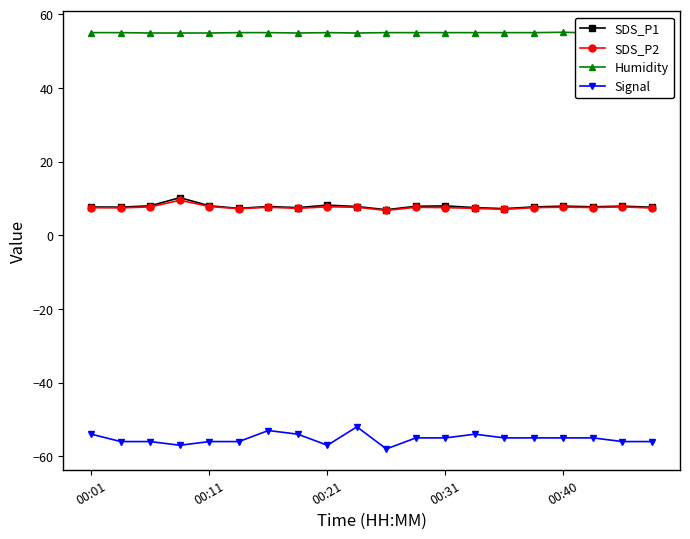

How many distinct data groups are displayed?

4